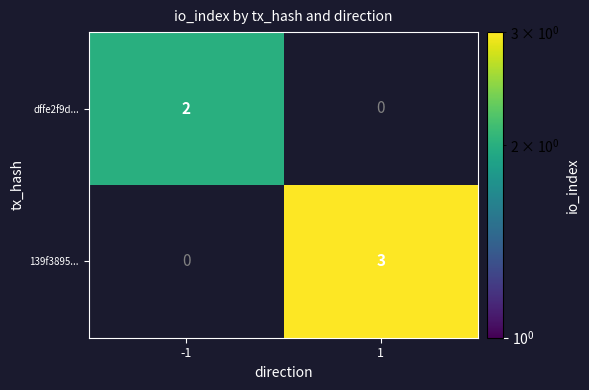

The value of 139f3895... at 1 is 5. True or false?

False